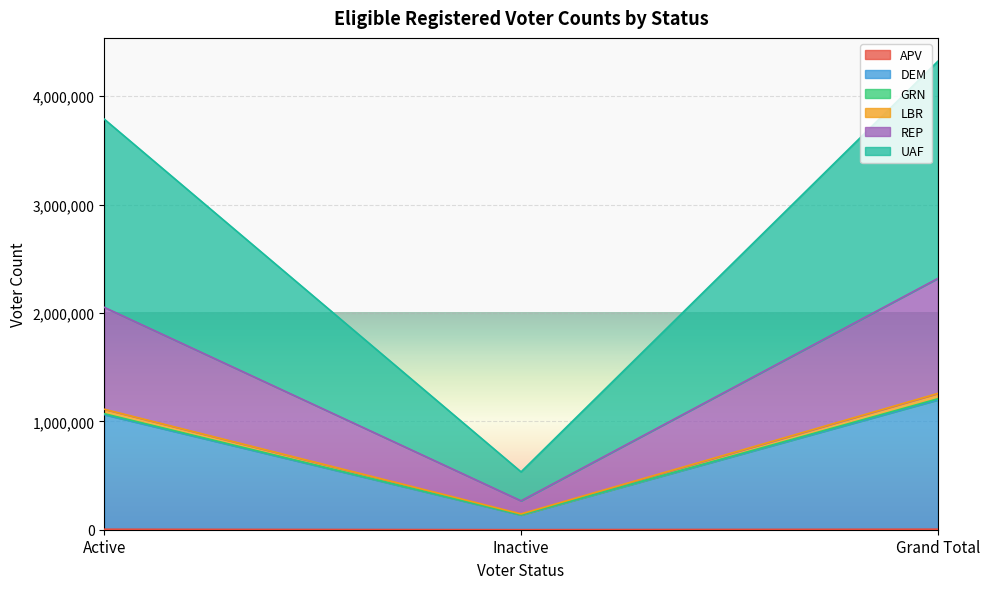

The value of APV at Active is 4525. True or false?

True